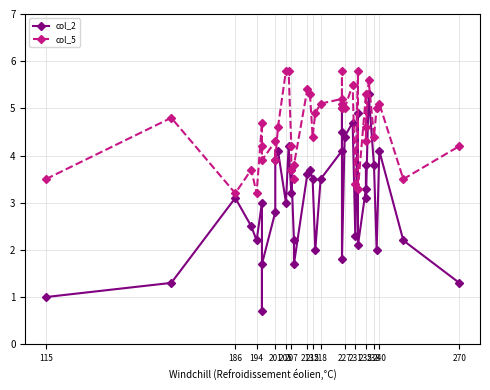

What is the value of the col_5 point at the 3rd from the left?

3.2